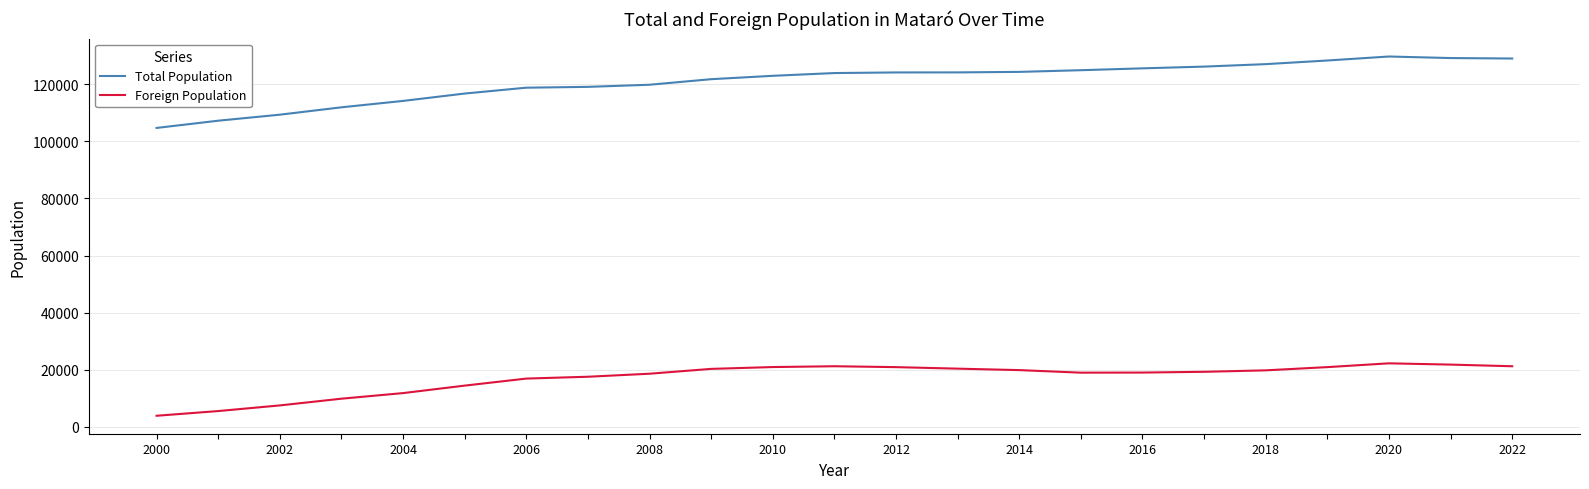

Which series has the largest range (max minus min)?

Total Population